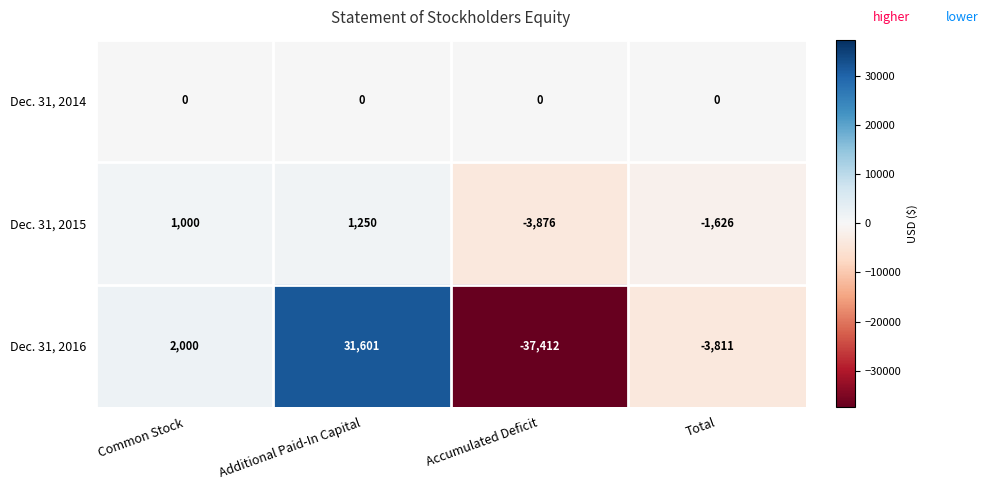

What is the difference between the maximum and second lowest values in the Dec. 31, 2015 series?

2876